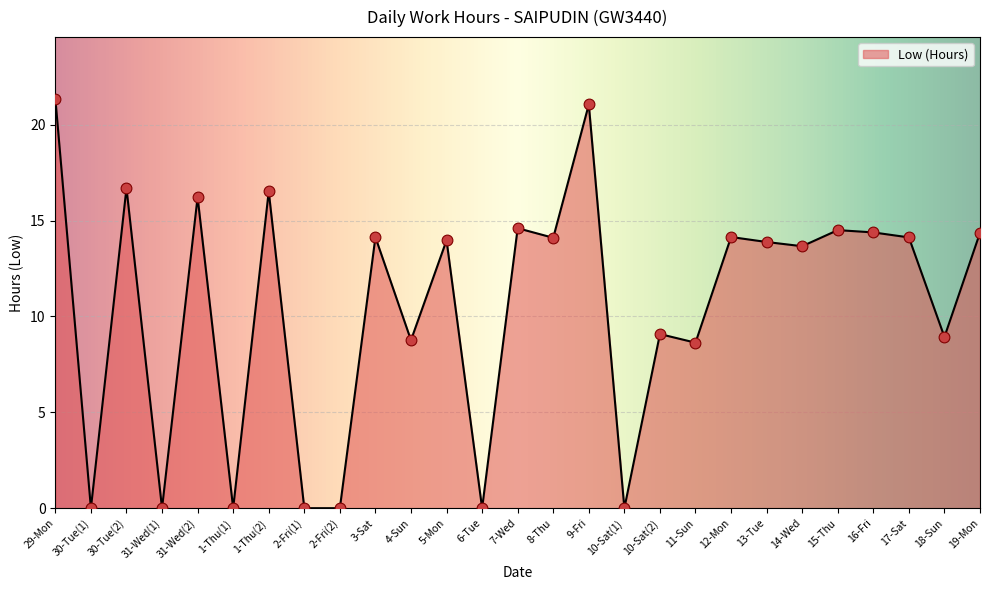

Which has a higher value, 31-Wed(1) or 9-Fri?

9-Fri